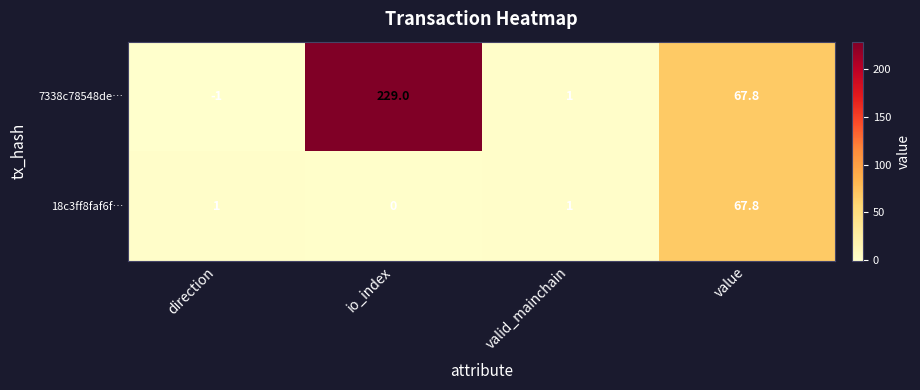

The 7338c78548de… series shows -1.6 at direction. True or false?

False